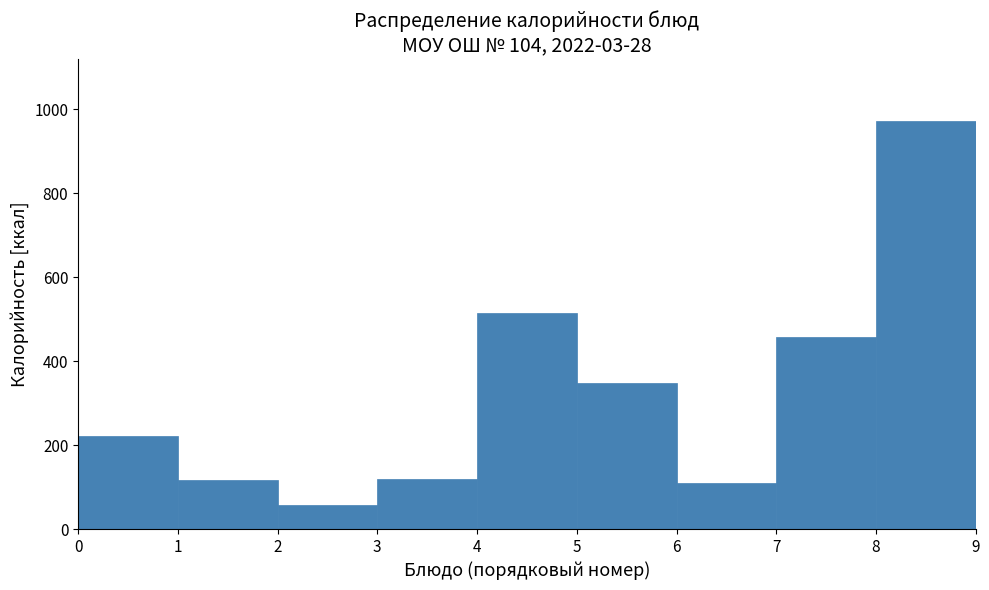

Over which range of the x-axis is the bar tallest?

8 to 9